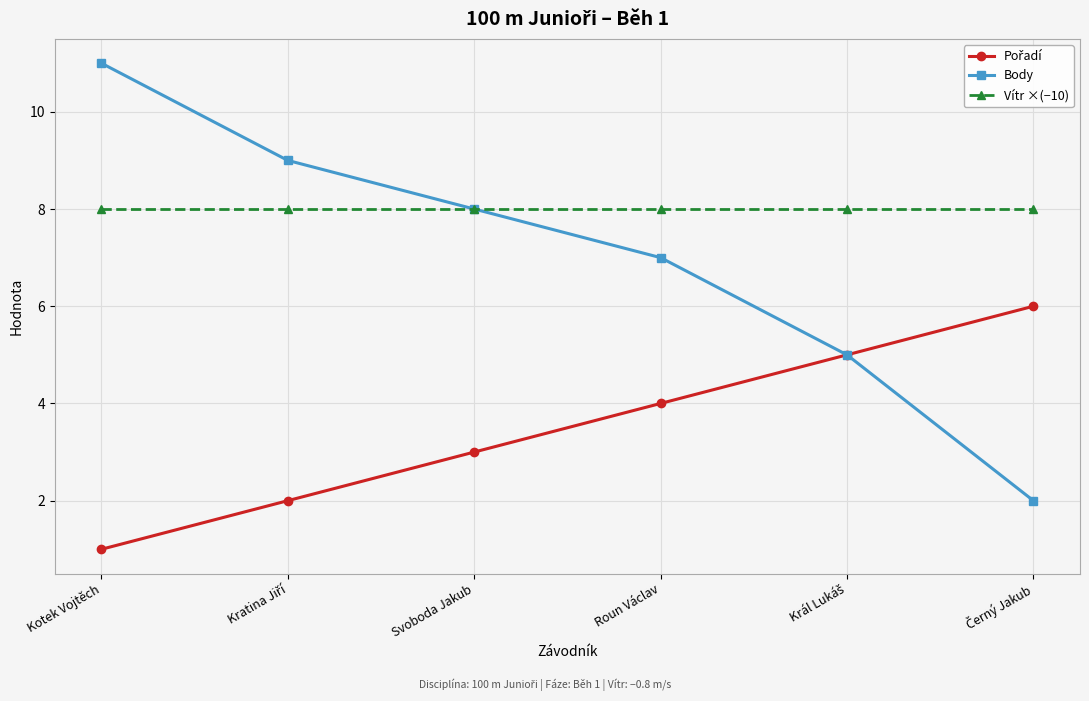

What is the lowest value of the Vítr ×(−10) series?

8